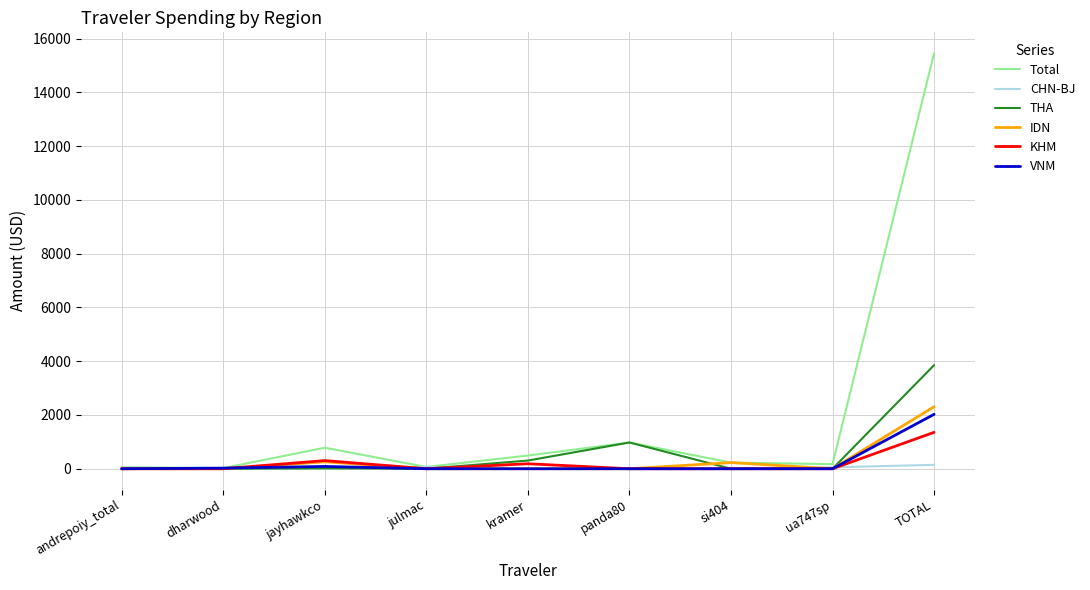

Does the chart have visible grid lines?

Yes